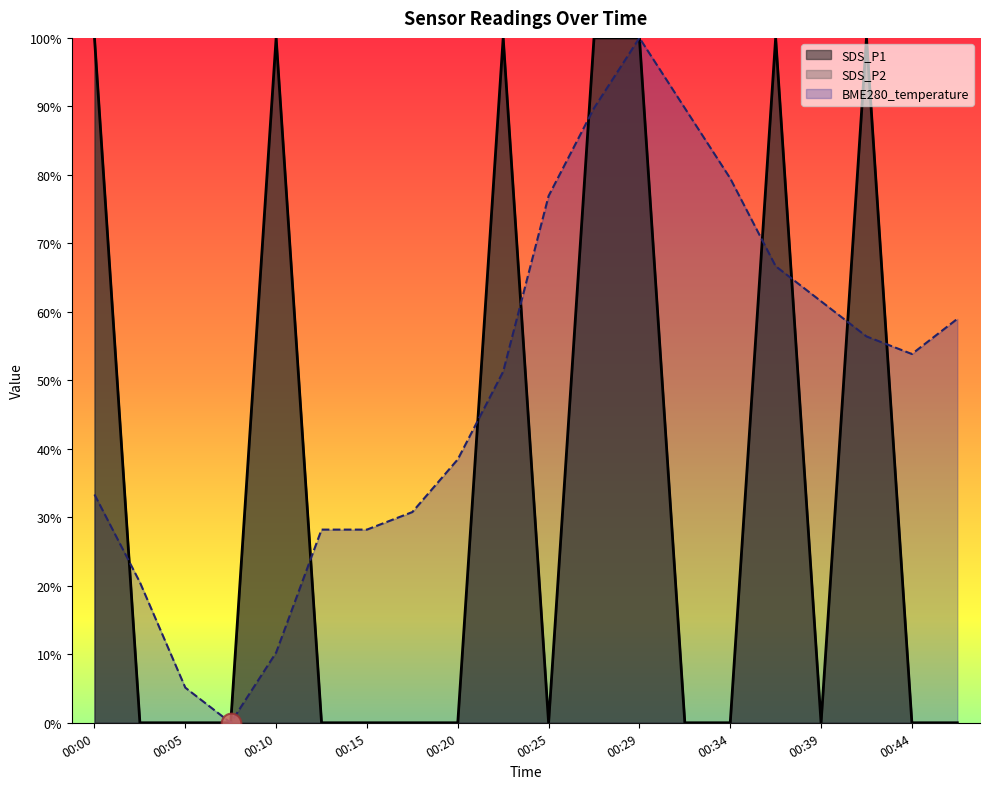

Which series has the widest spread of Y values?

SDS_P1